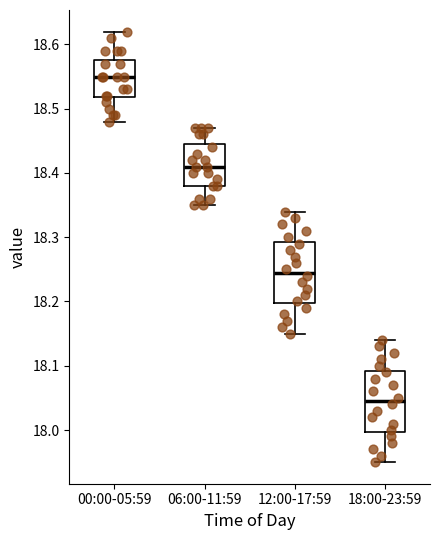

Reading left to right, read every box against the y-axis: the position of its median line, the range the box covers, and the ends of its whiskers. The values are not printed on the chart, so give them approximately, as read against the axis.

00:00-05:59: median 18.55, box 18.52 to 18.58, whiskers 18.48 to 18.62
06:00-11:59: median 18.41, box 18.38 to 18.45, whiskers 18.35 to 18.47
12:00-17:59: median 18.25, box 18.20 to 18.29, whiskers 18.15 to 18.34
18:00-23:59: median 18.05, box 18.00 to 18.09, whiskers 17.95 to 18.14